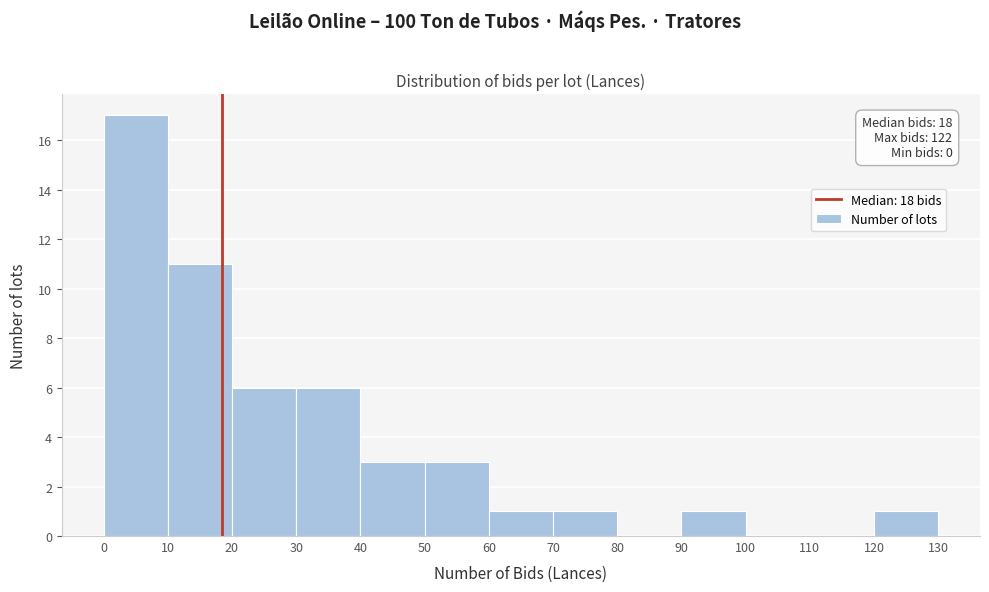

Over which range of the x-axis is the bar tallest?

0 to 10